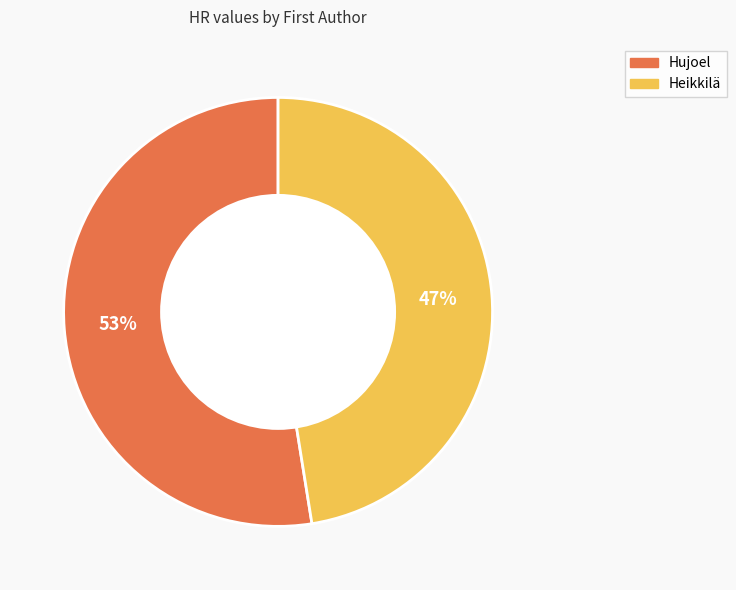

To the nearest percent, what is the combined percentage of Hujoel and Heikkilä?

100%